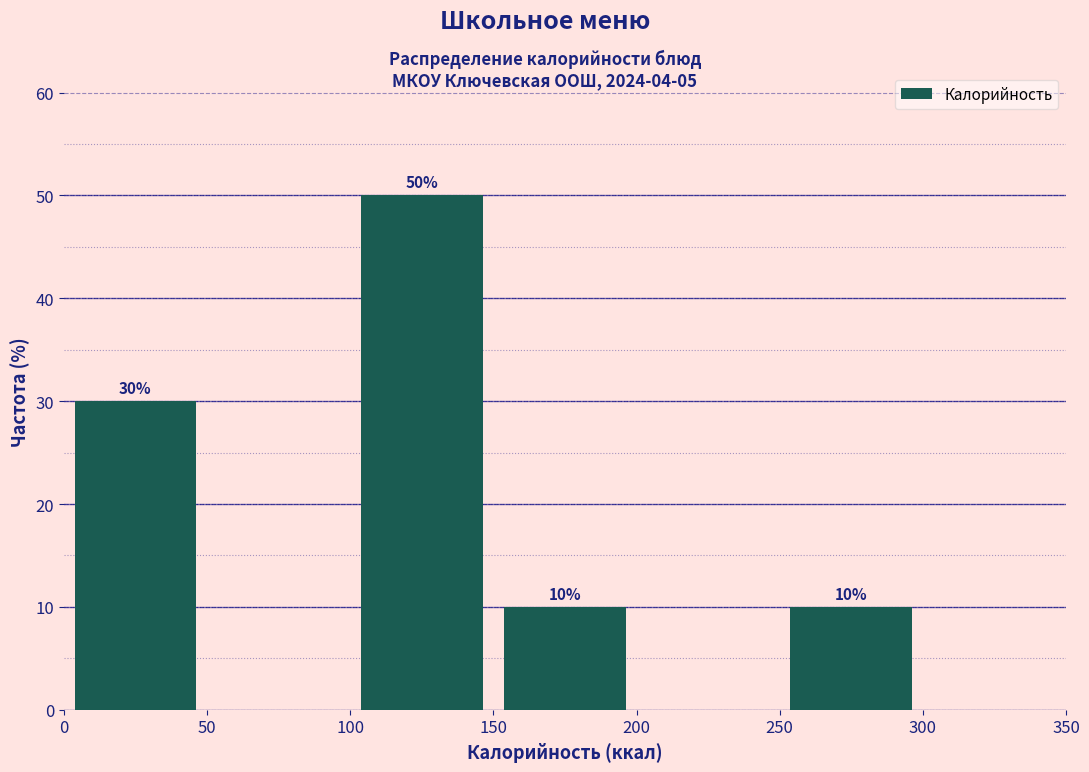

Which range on the x-axis has the tallest bar?

100 to 150